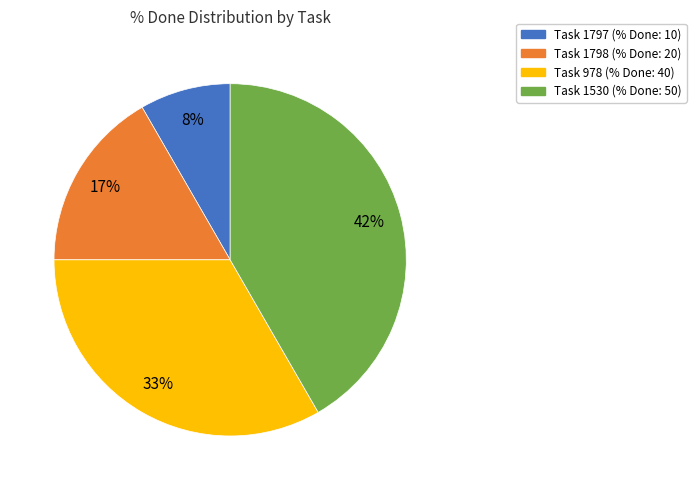

Does any single category account for the majority?

No